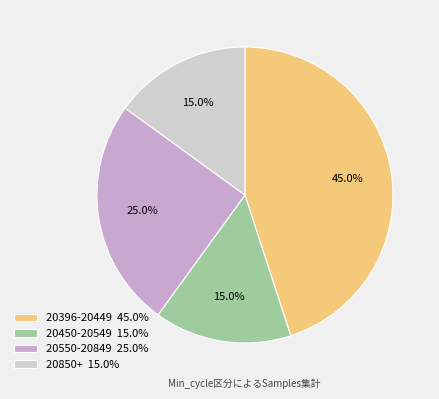

To the nearest percent, what is the average slice percentage?

25%